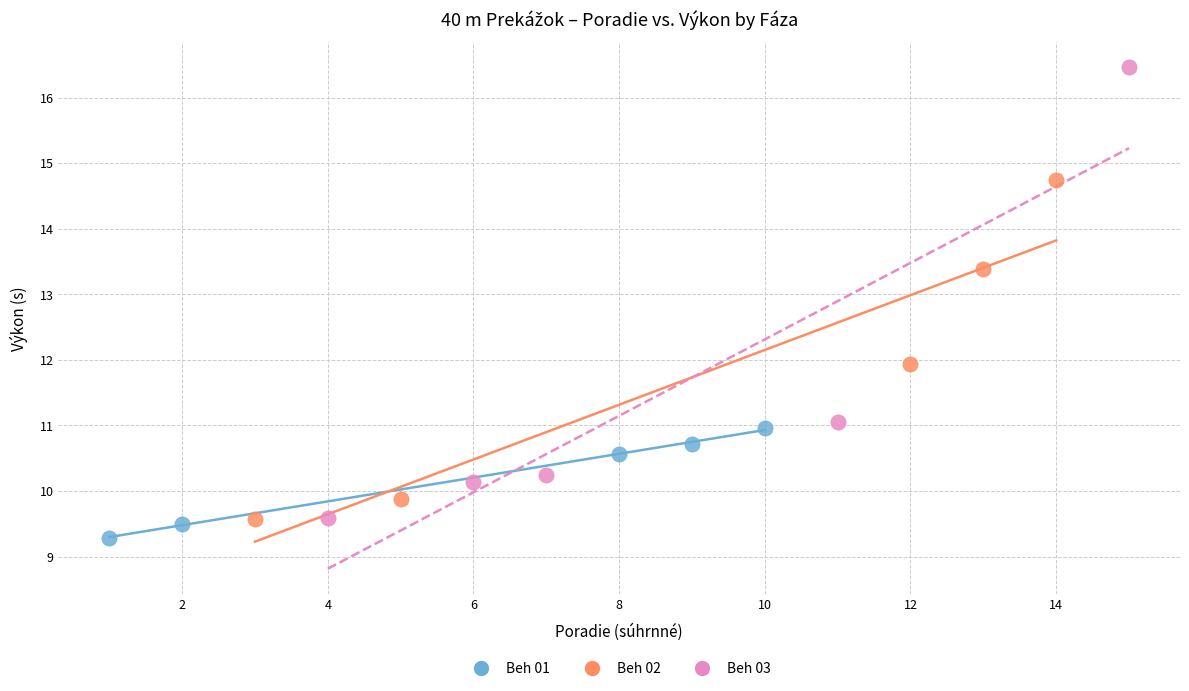

Which series has the widest spread of Y values?

Beh 03